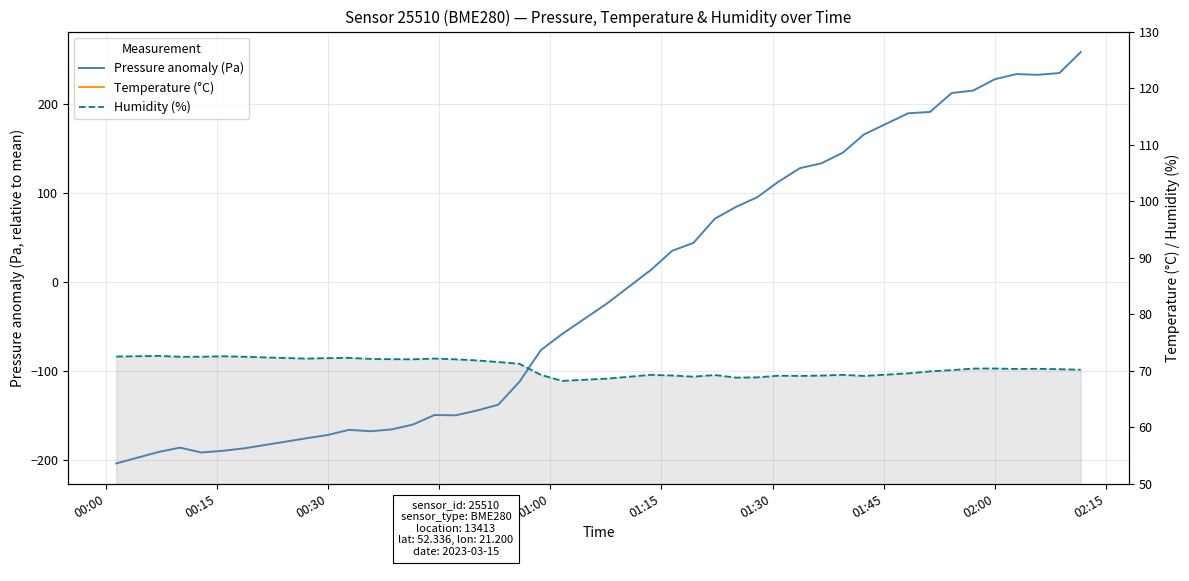

The value of Pressure anomaly (Pa) at 13 is -51.6. True or false?

False